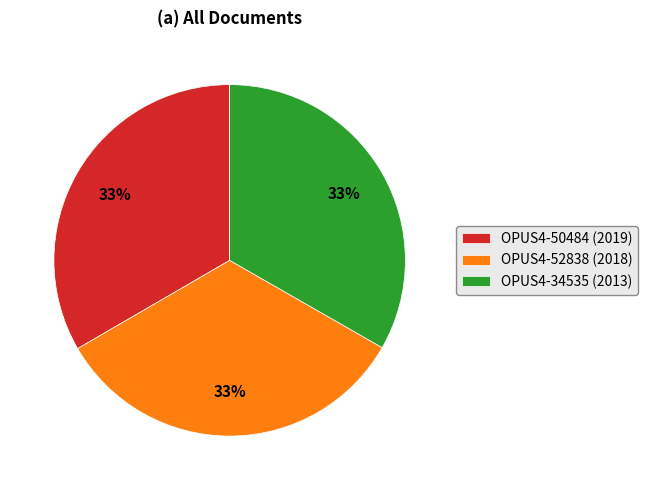

Is there a majority slice in this chart?

No